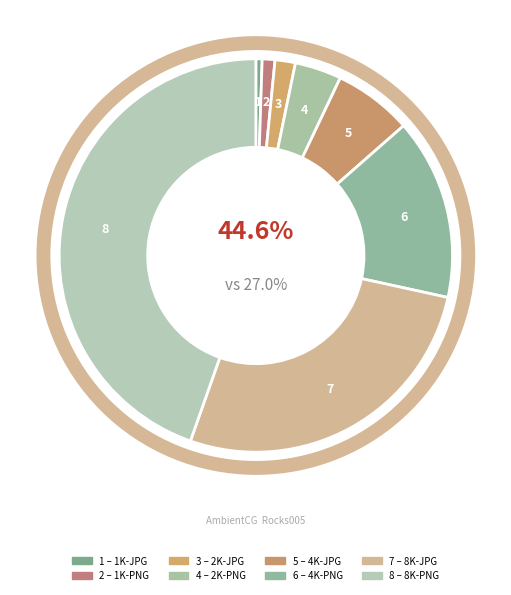

What is the ratio of the value at 8K-JPG to the value at 8K-PNG?

0.6